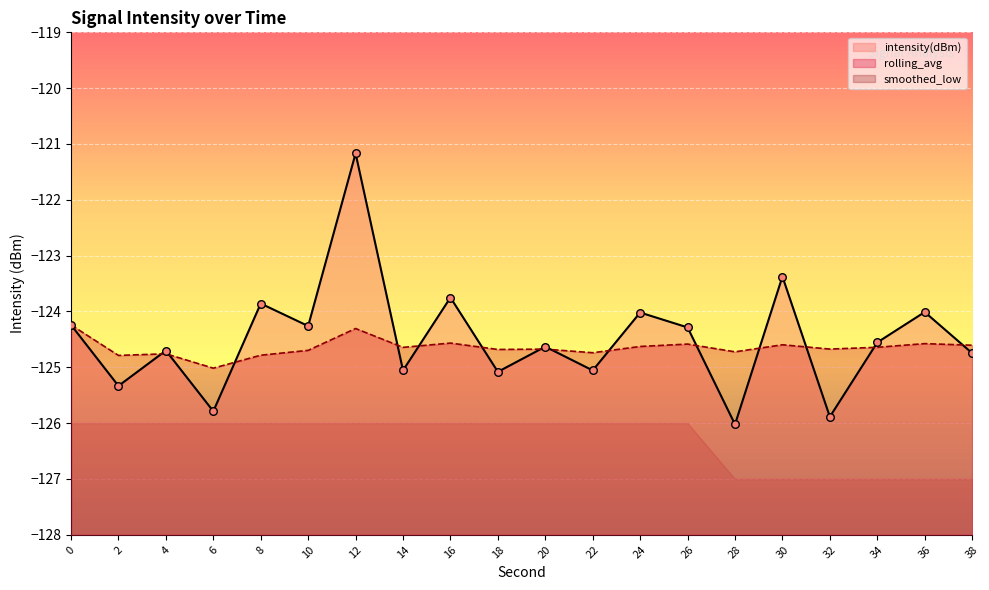

What are all the series names shown in the legend?

intensity(dBm), rolling_avg